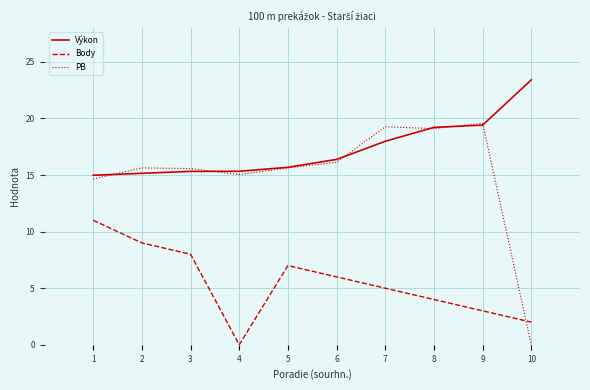

What are all the series names shown in the legend?

Výkon, Body, PB